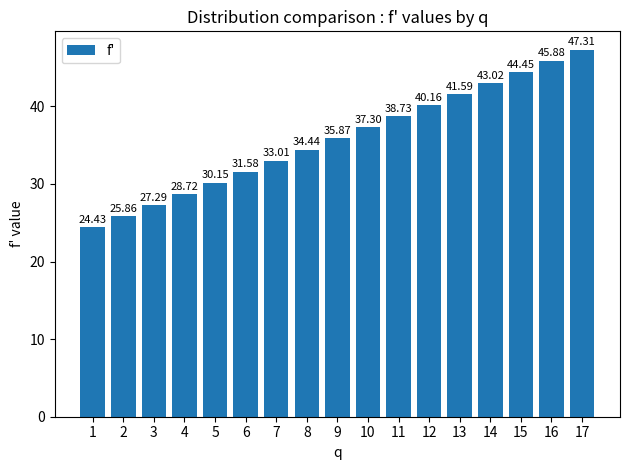

List the labels in order of value, largest first.

17, 16, 15, 14, 13, 12, 11, 10, 9, 8, 7, 6, 5, 4, 3, 2, 1